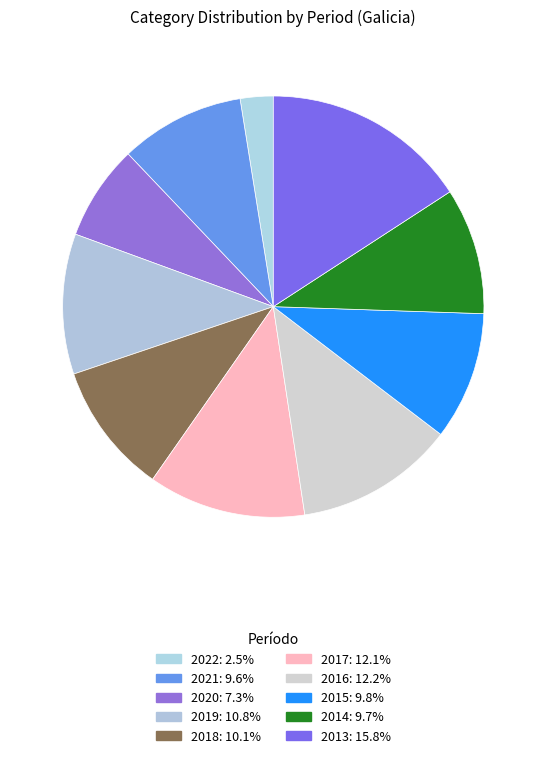

The 2015 slice represents 10% of the pie. True or false?

True